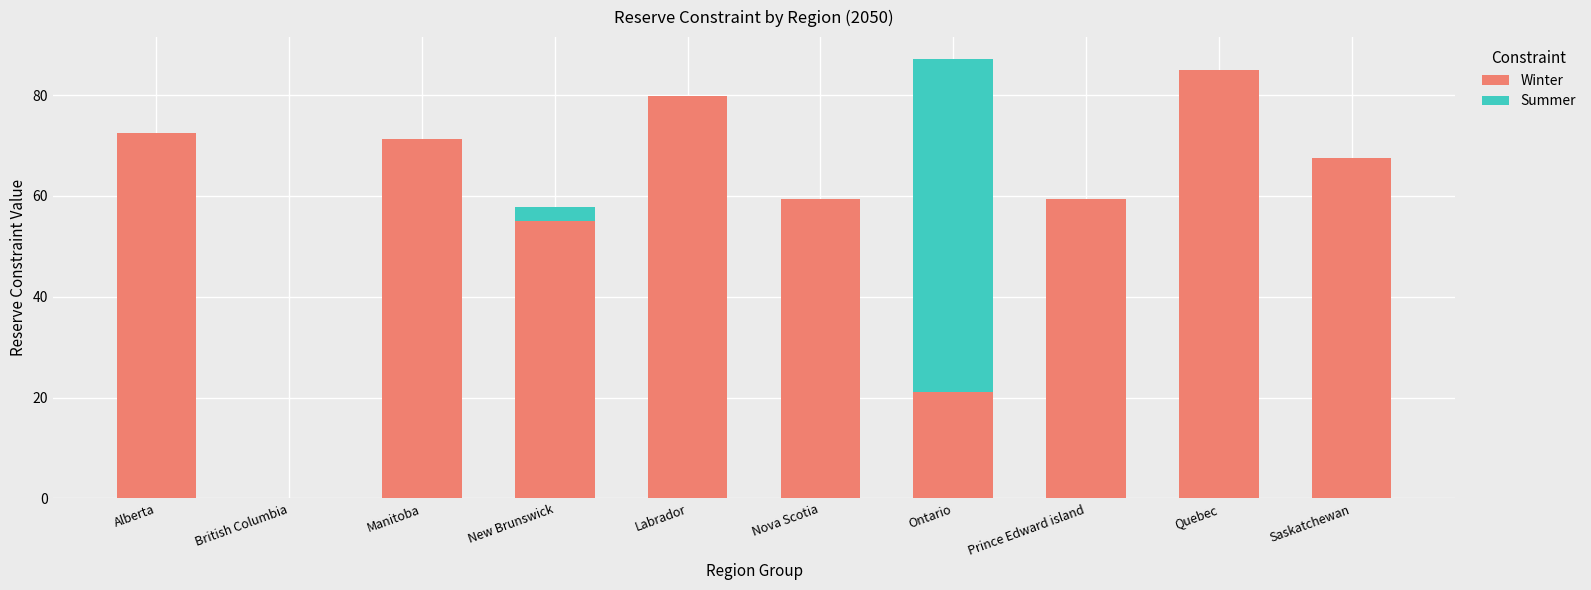

What are all the series names shown in the legend?

Winter, Summer